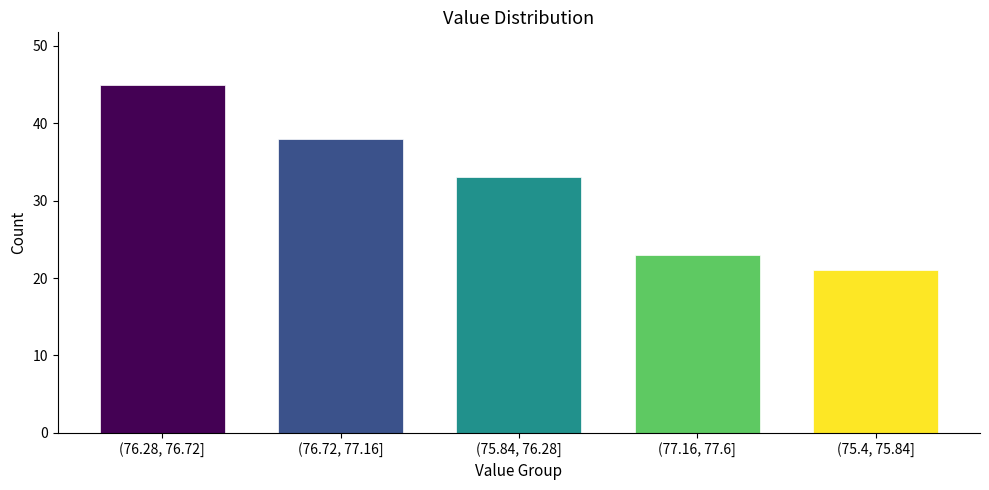

Reading right to left, list all the values displayed in this chart.

21	23	33	38	45